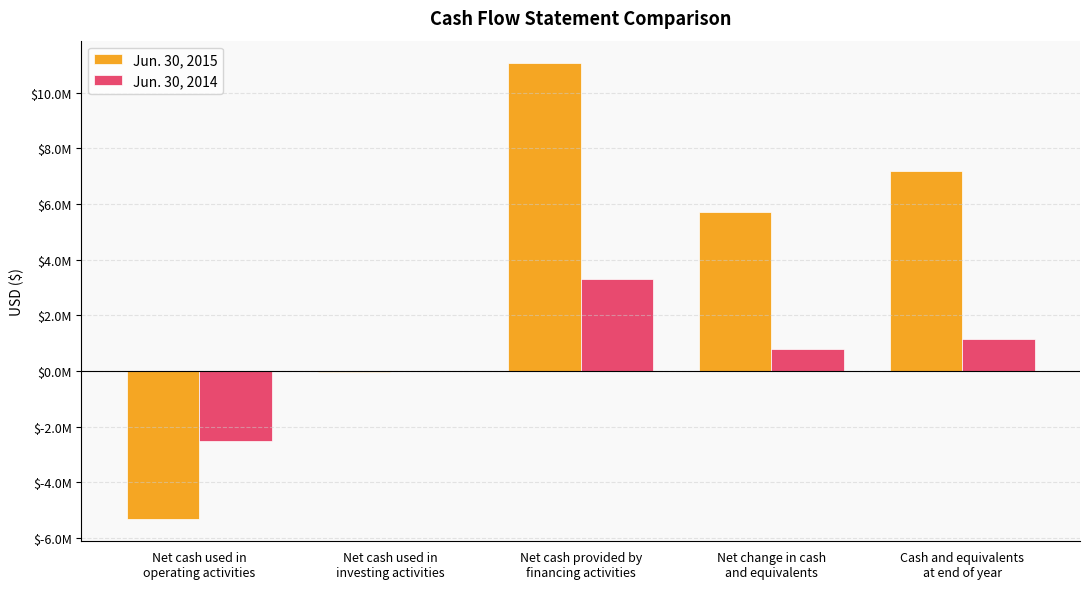

Does the chart contain stacked bars?

No